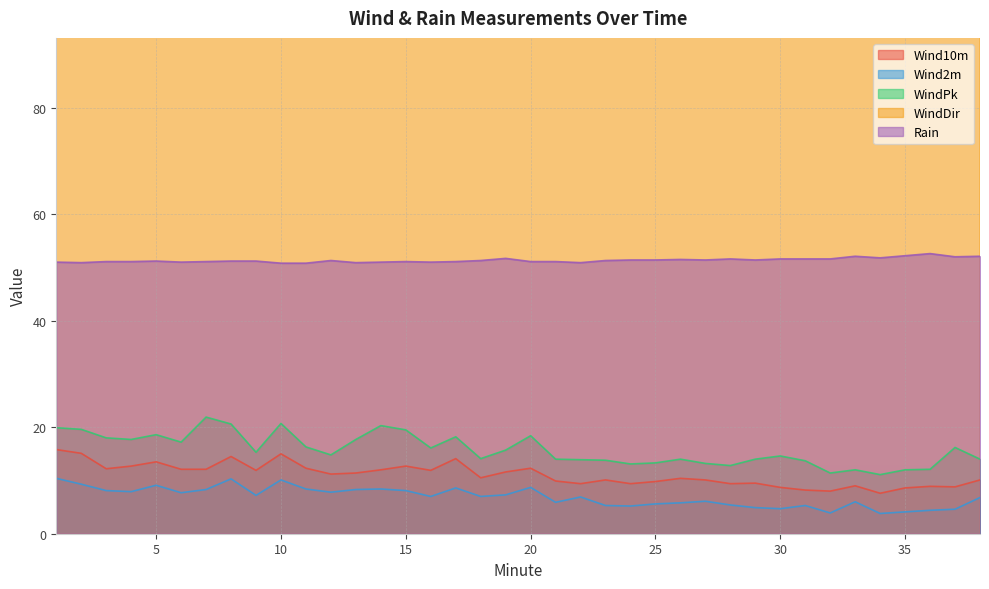

At which category is the sum across all series the highest?

2